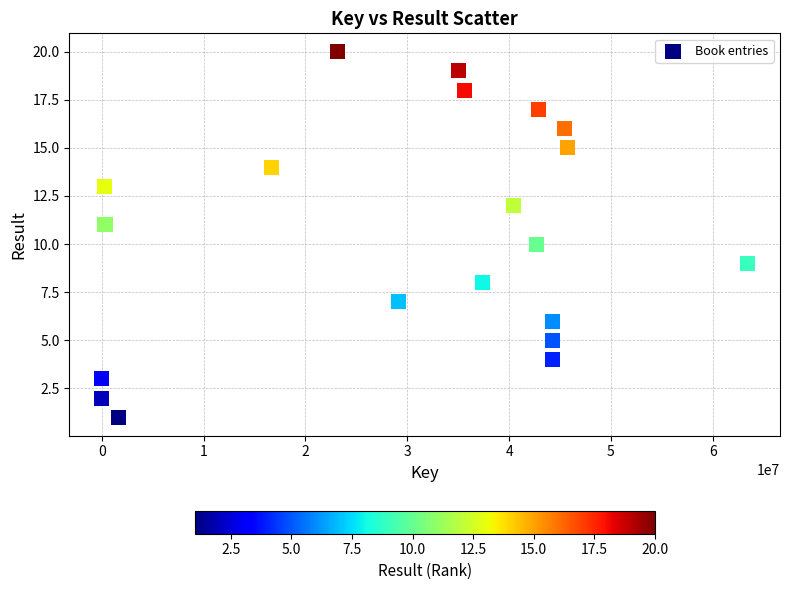

What is the range of Y values (max minus min)?

19